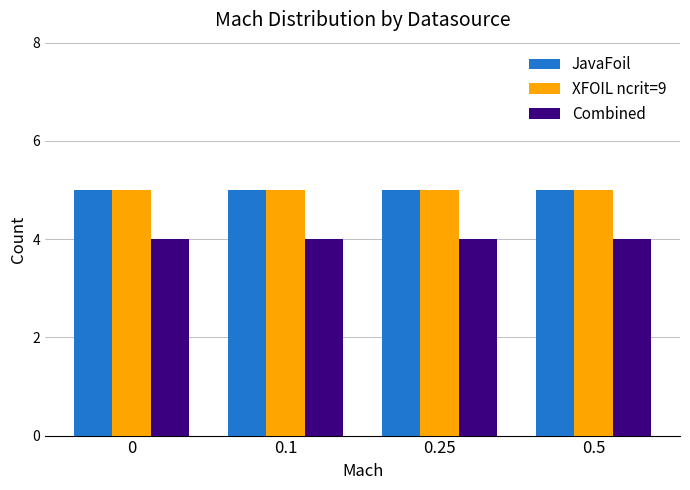

Is it true that XFOIL ncrit=9 equals 1 at 0?

False